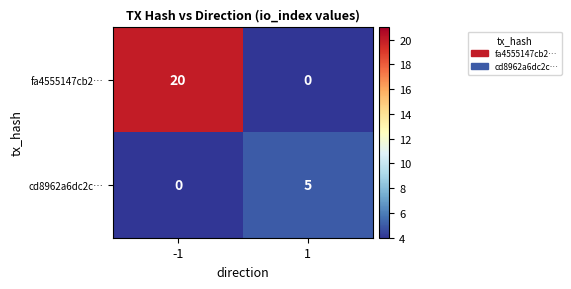

What is the difference between the highest and lowest values at -1?

20